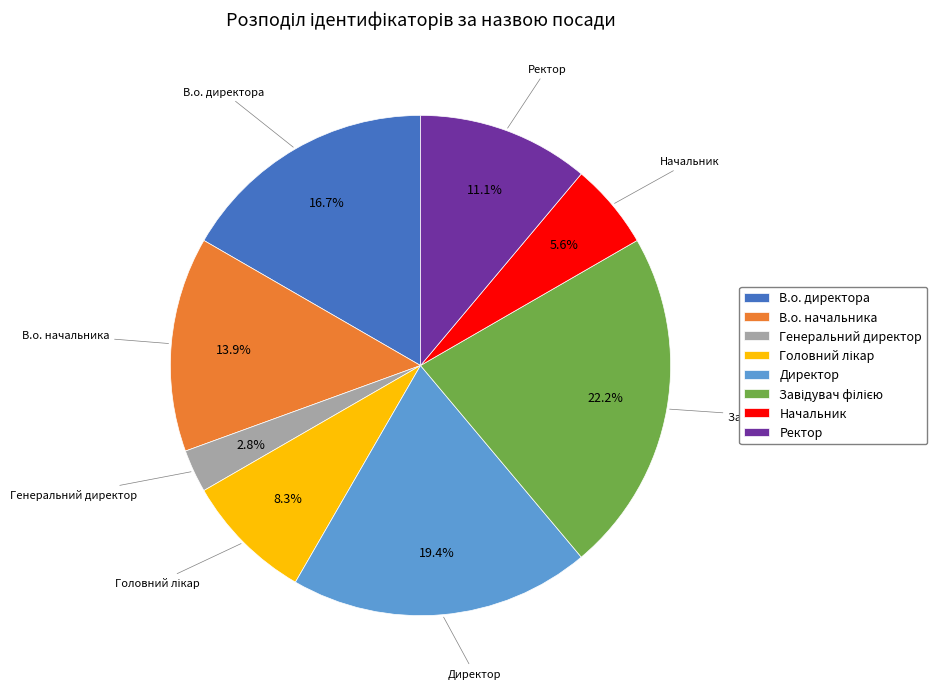

Which category has the smallest portion of the pie?

Генеральний директор